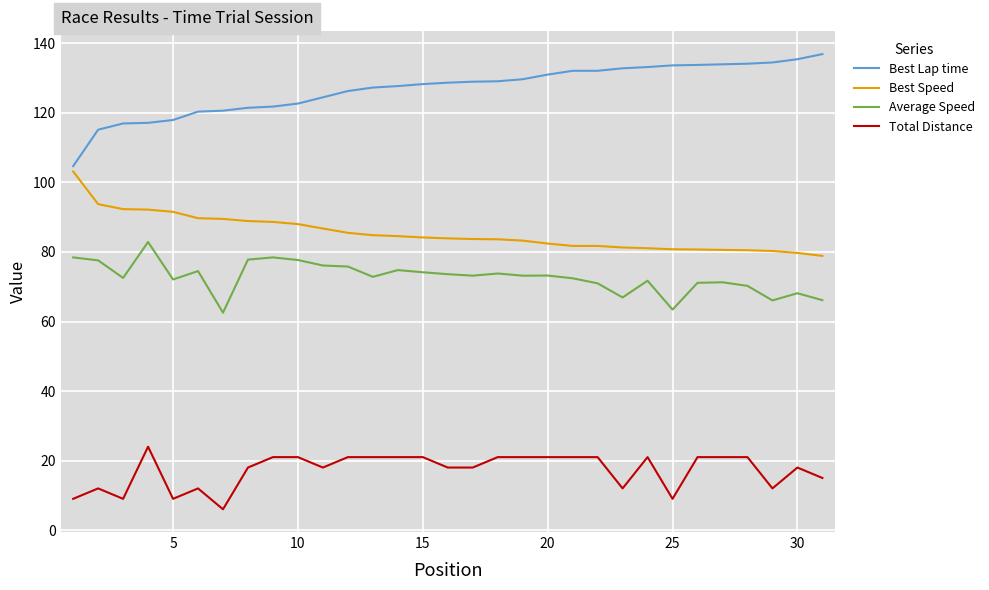

What is the greatest value displayed?

136.9